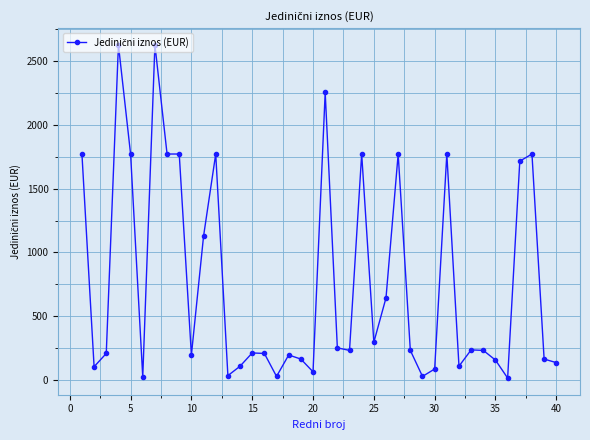

What is the greatest value displayed?

2628